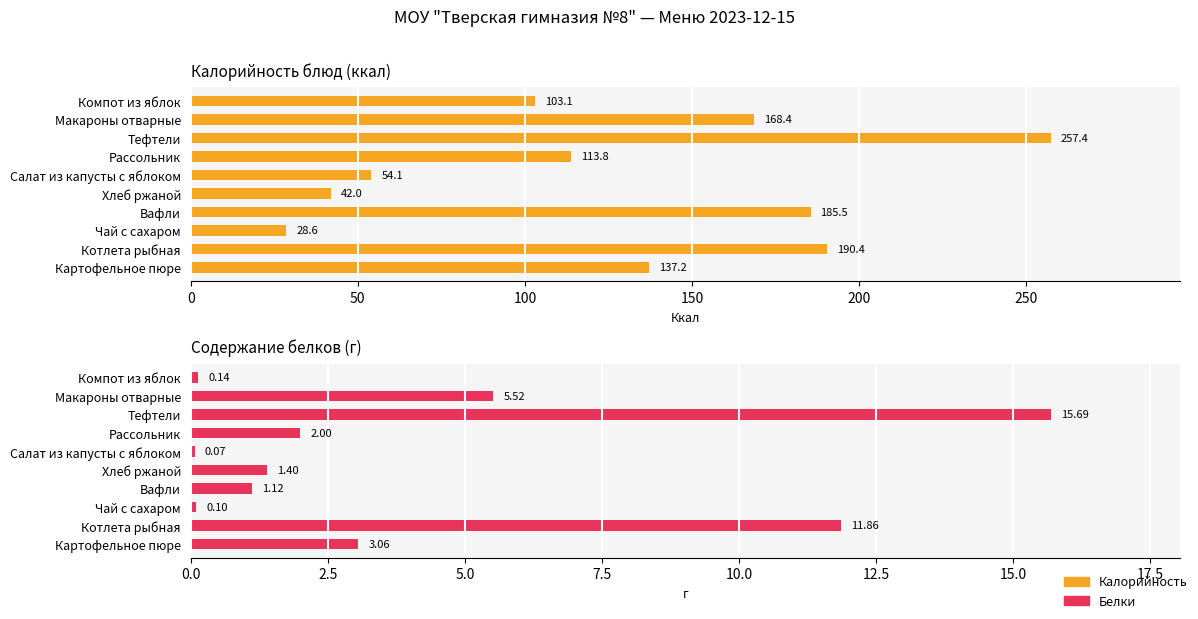

At Хлеб ржаной, list the series in order from largest to smallest.

Калорийность, Белки